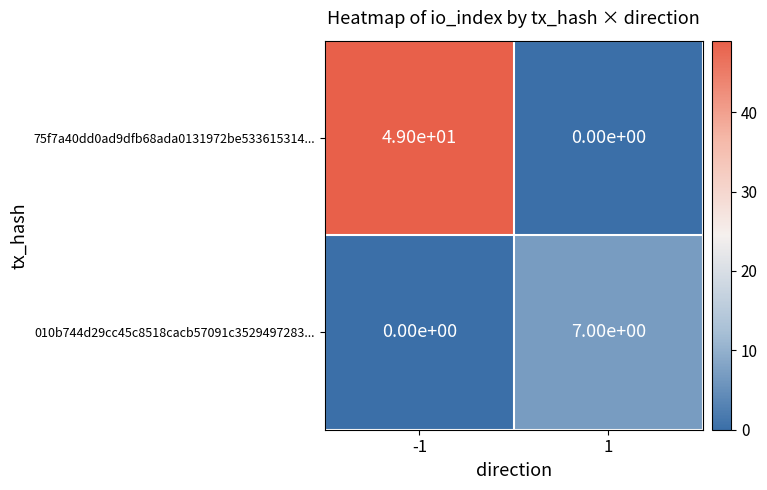

Which series has the largest total across all categories?

75f7a40dd0ad9dfb68ada0131972be533615314...